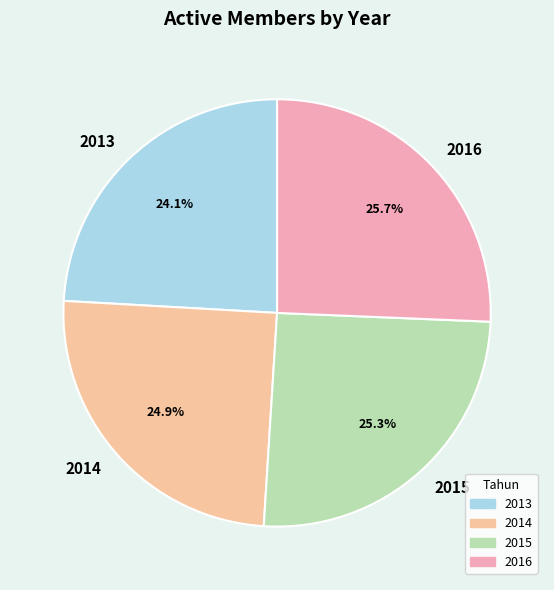

True or false: 2013 accounts for 24% of the total.

True